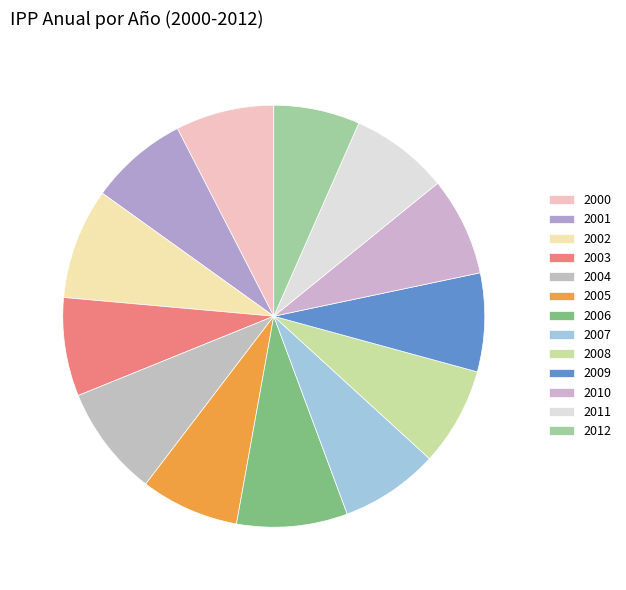

What is the total percentage of 2000 and 2004?

16.0%